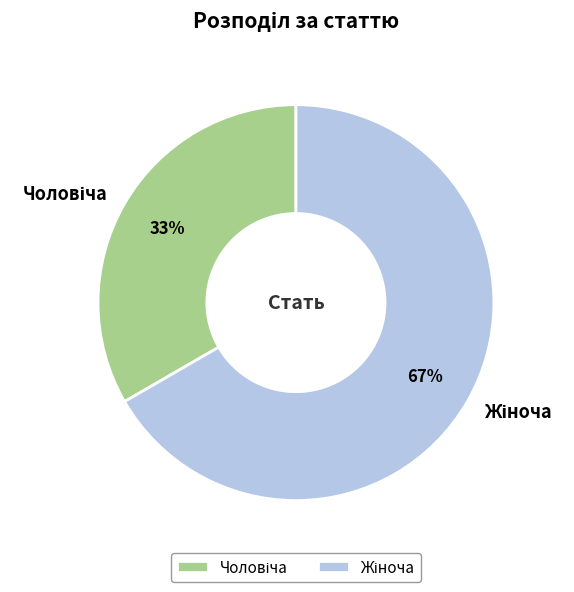

Does any single category account for the majority?

Yes